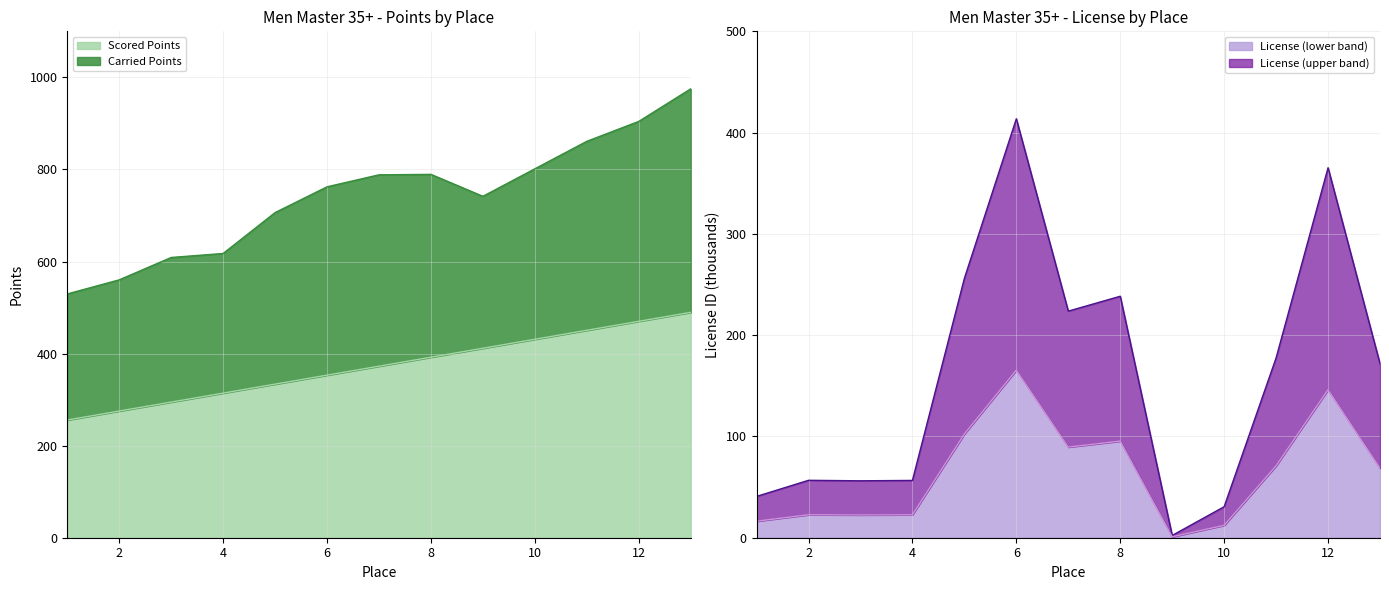

What is the difference between the Scored Points values at 11 and 9?

39.0